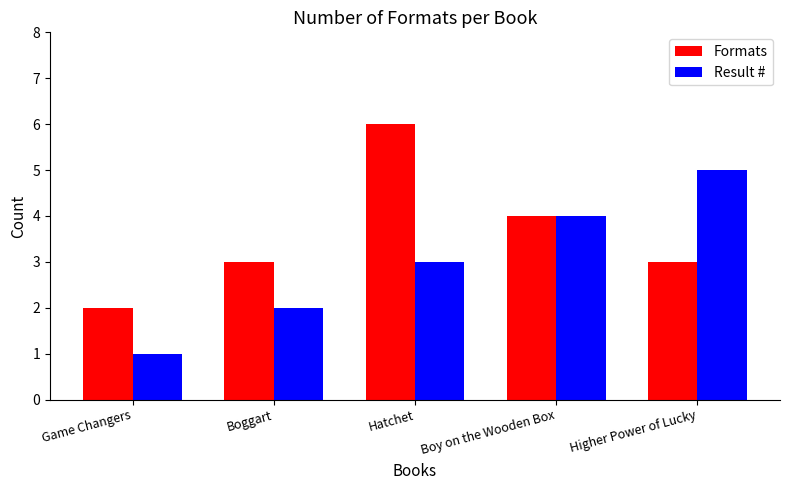

What is the label of the 4th bar from the right?

Boggart